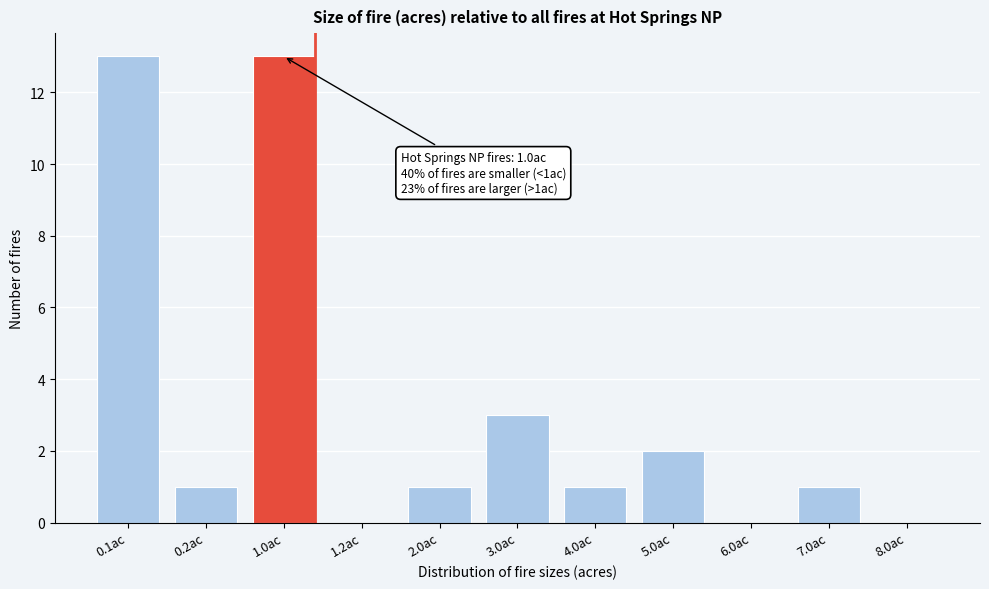

Reading left to right, extract all data points from this chart.

0.1ac=13	0.2ac=1	1.0ac=13	1.2ac=0	2.0ac=1	3.0ac=3	4.0ac=1	5.0ac=2	6.0ac=0	7.0ac=1	8.0ac=0